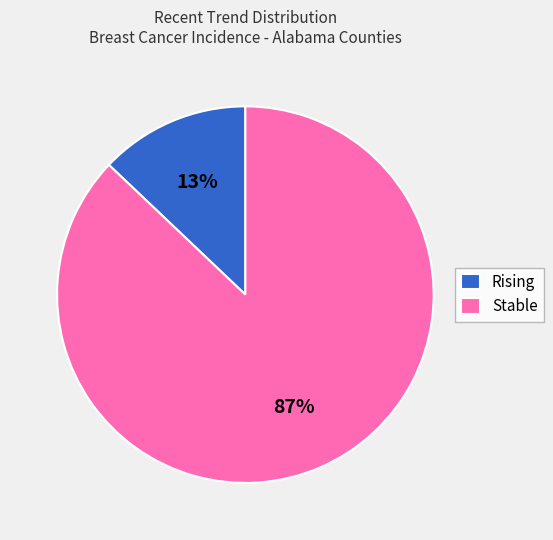

To the nearest percent, what is the combined percentage of Rising and Stable?

100%